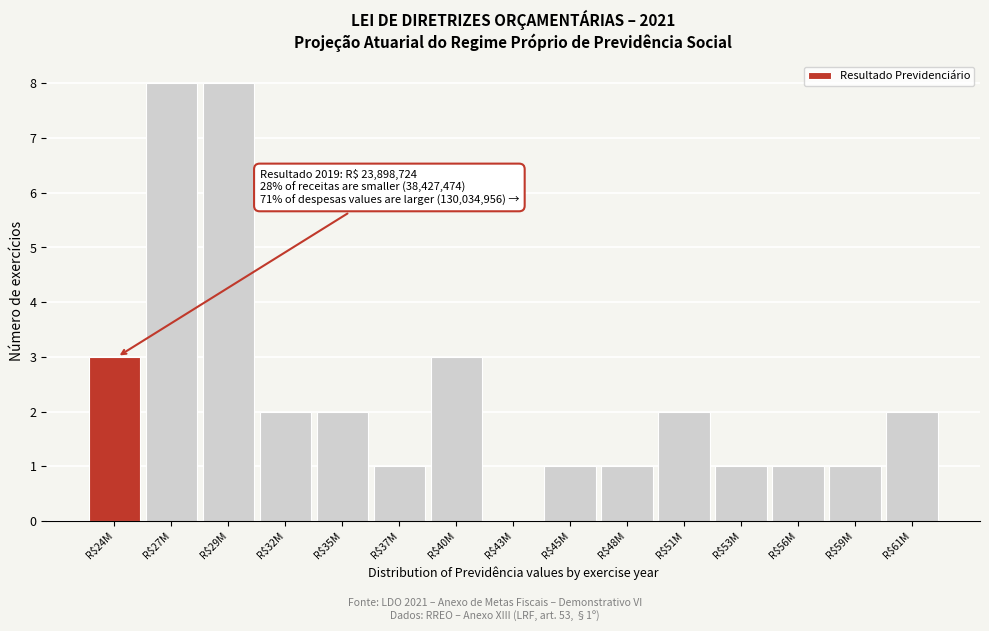

What is the sum of all values?

36